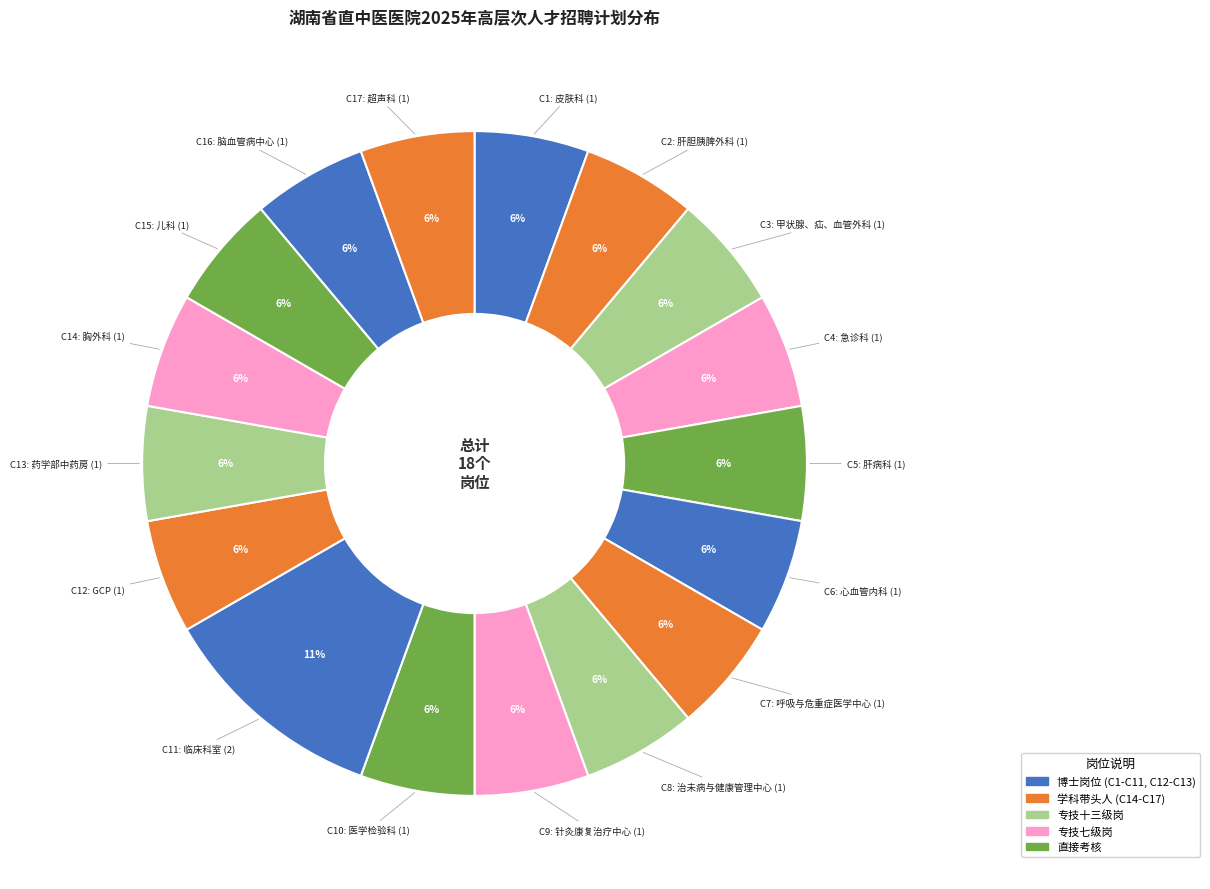

How many slices are in this pie chart?

17